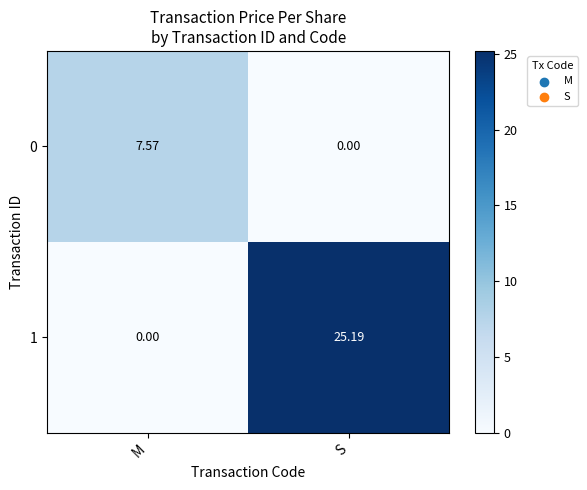

At which label does 0 first exceed 7?

M